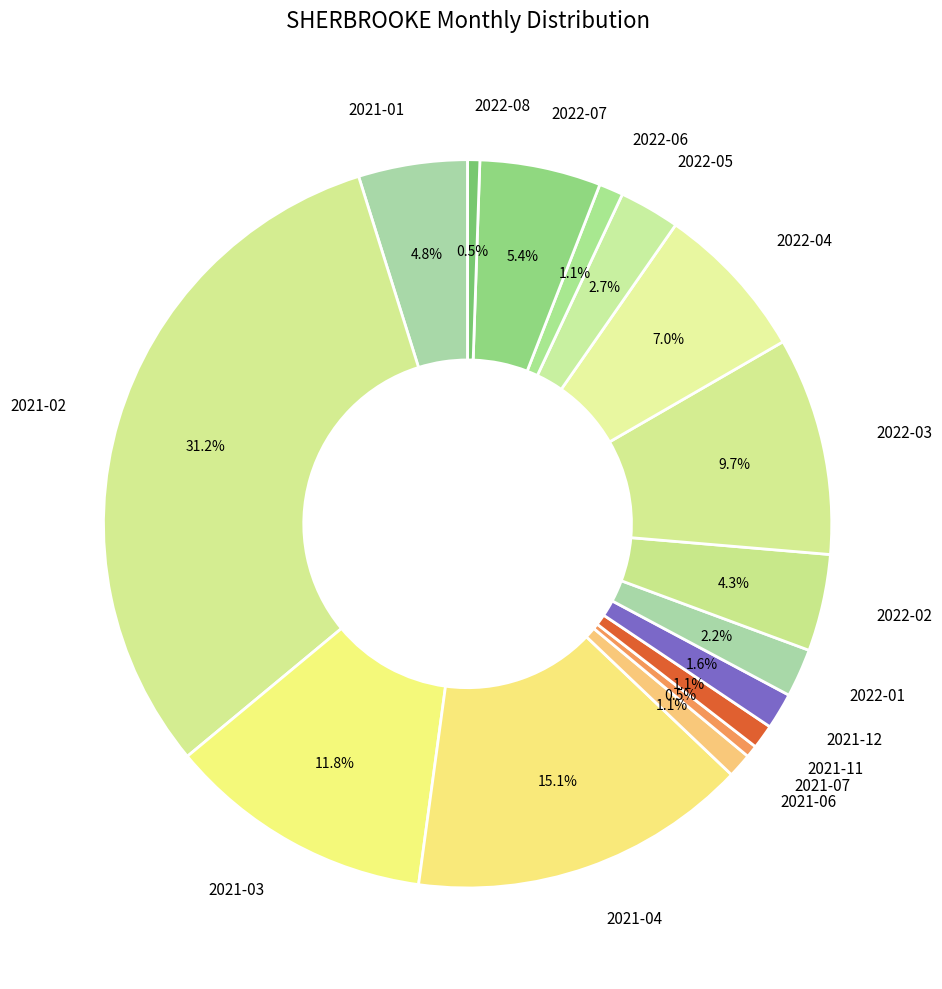

What is the total percentage of 2022-02 and 2021-11?

5.4%